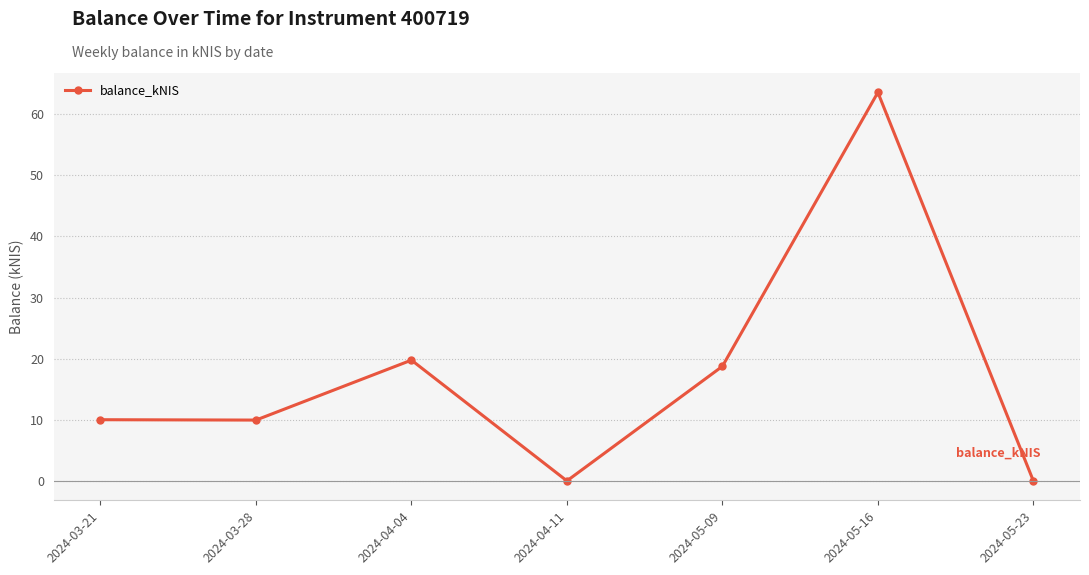

What is the difference between the maximum and minimum values?

63.6